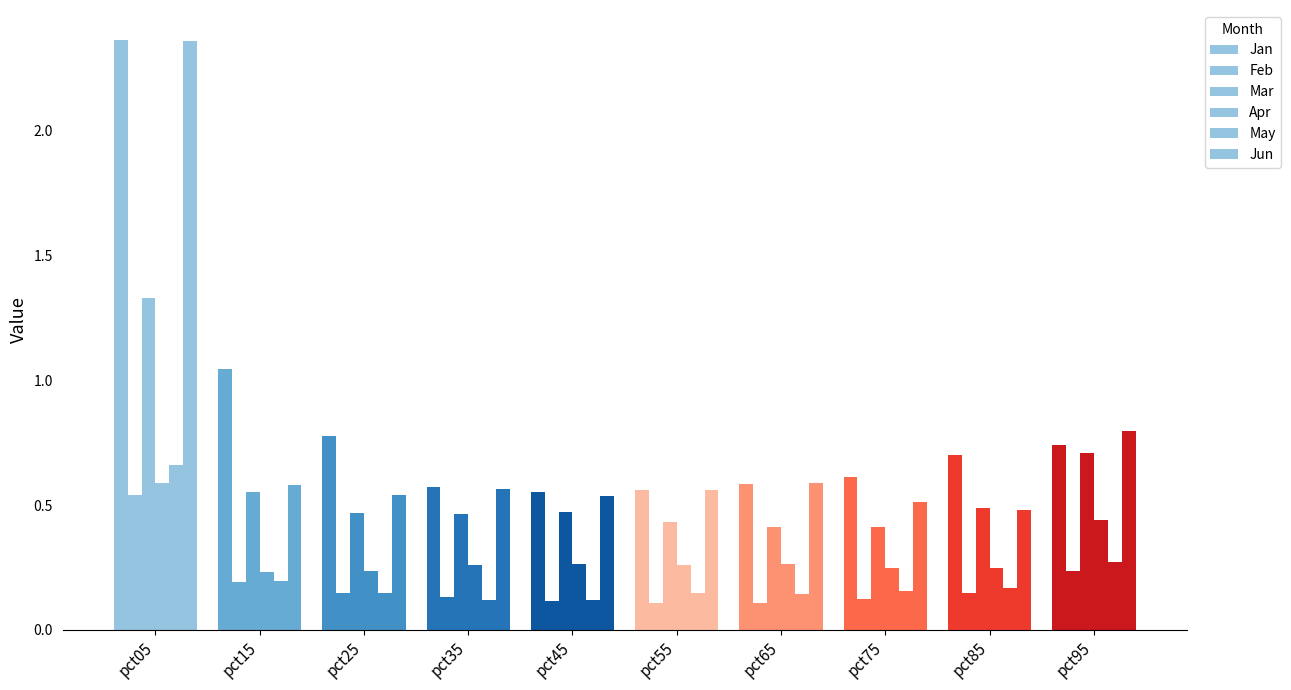

Are the bars horizontal?

No